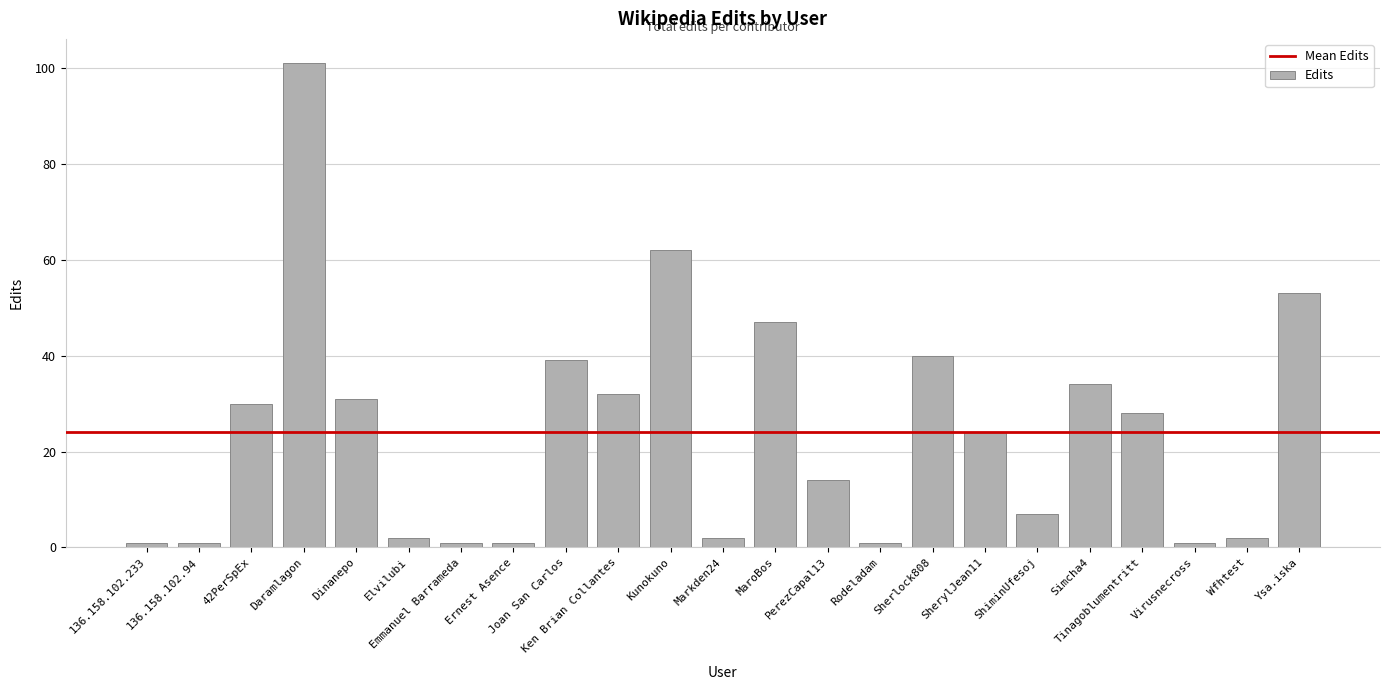

What is the sum of all values?

554